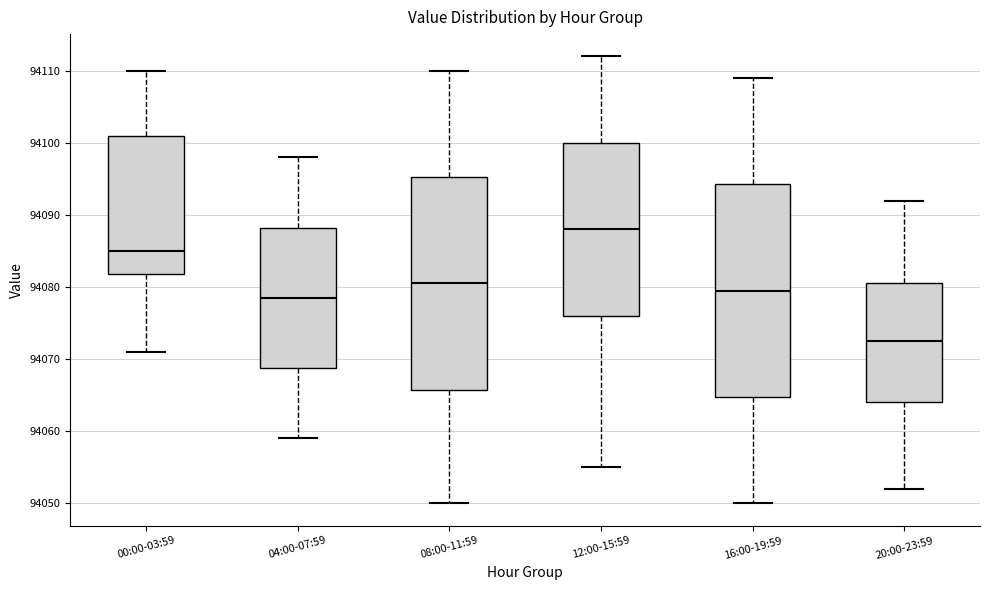

Reading left to right, read every box against the y-axis: the position of its median line, the range the box covers, and the ends of its whiskers. The values are not printed on the chart, so give them approximately, as read against the axis.

00:00-03:59: median 94085, box 94082 to 94101, whiskers 94071 to 94110
04:00-07:59: median 94079, box 94069 to 94088, whiskers 94059 to 94098
08:00-11:59: median 94081, box 94066 to 94095, whiskers 94050 to 94110
12:00-15:59: median 94088, box 94076 to 94100, whiskers 94055 to 94112
16:00-19:59: median 94080, box 94065 to 94094, whiskers 94050 to 94109
20:00-23:59: median 94073, box 94064 to 94081, whiskers 94052 to 94092